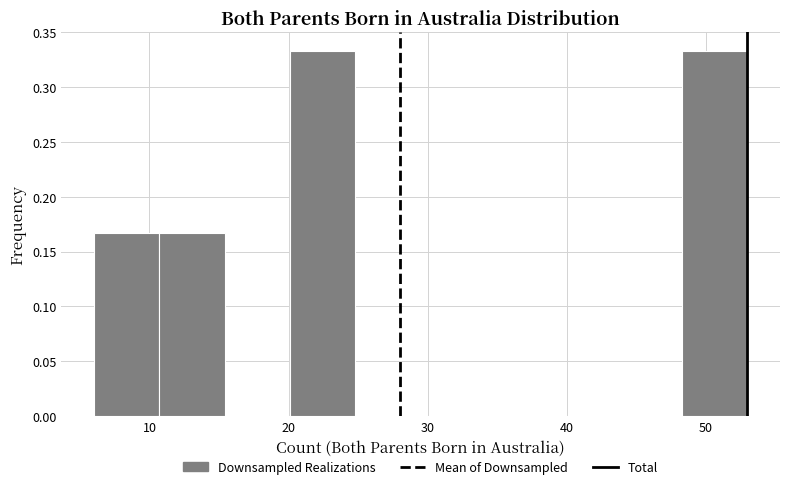

Reading left to right, transcribe this chart: for each bar, give the range it covers on the x-axis and its height. Neither the bar edges nor the heights are printed on the chart, so give them approximately, as read against the axes.

6.0 to 10.7: 0.165
10.7 to 15.4: 0.165
15.4 to 20.1: 0
20.1 to 24.8: 0.335
24.8 to 29.5: 0
29.5 to 34.2: 0
34.2 to 38.9: 0
38.9 to 43.6: 0
43.6 to 48.3: 0
48.3 to 53.0: 0.335